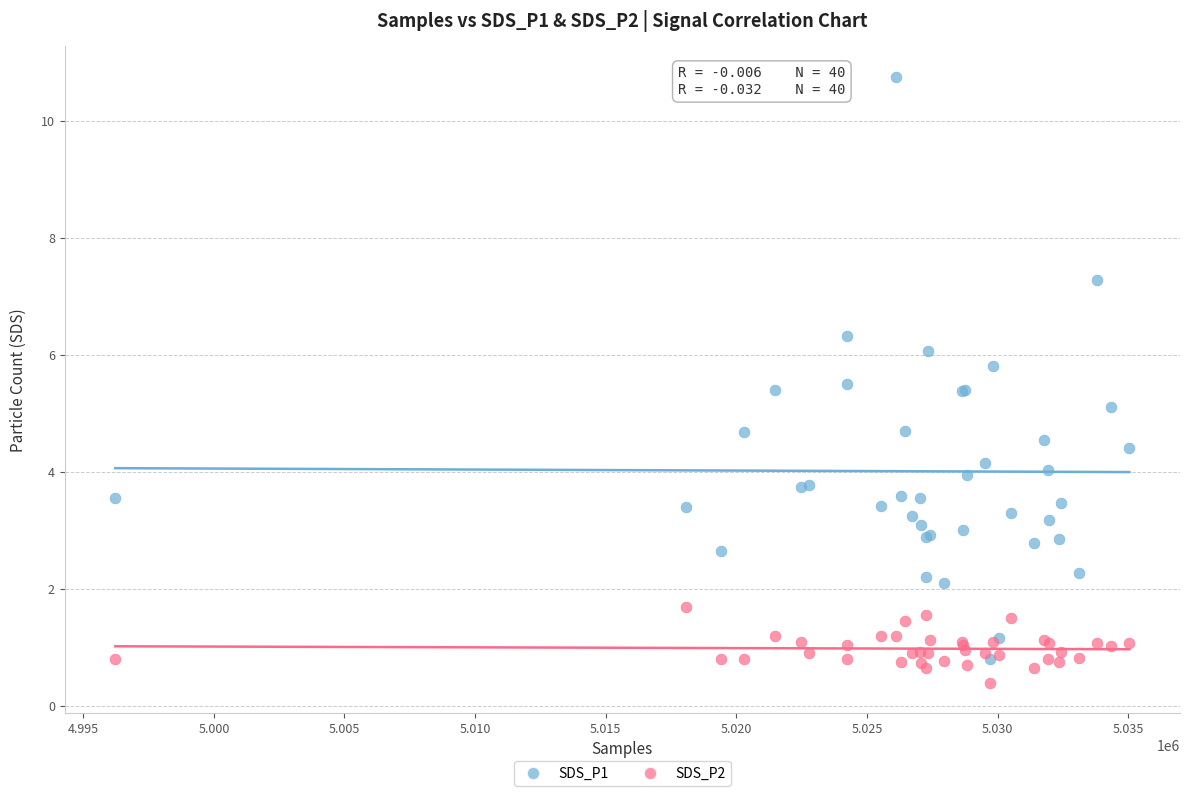

What are all the series names shown in the legend?

SDS_P1, SDS_P2